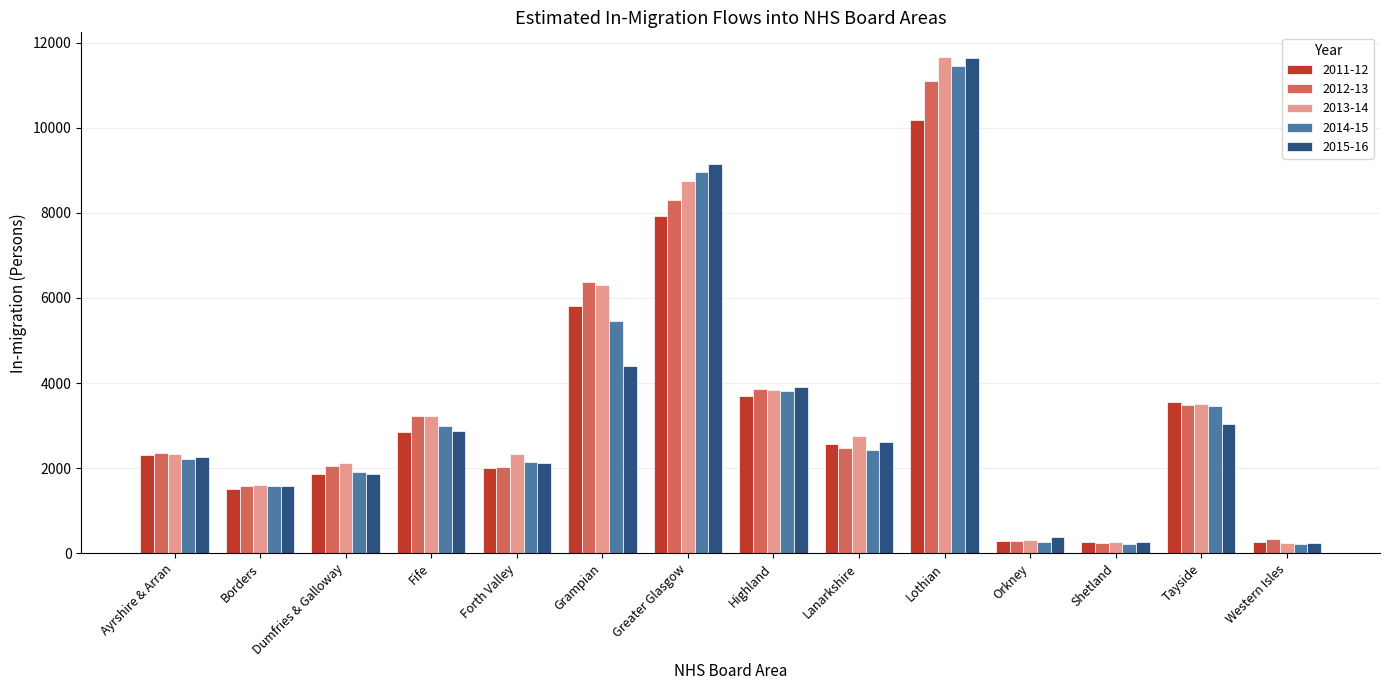

What is the lowest value of the 2012-13 series?

236